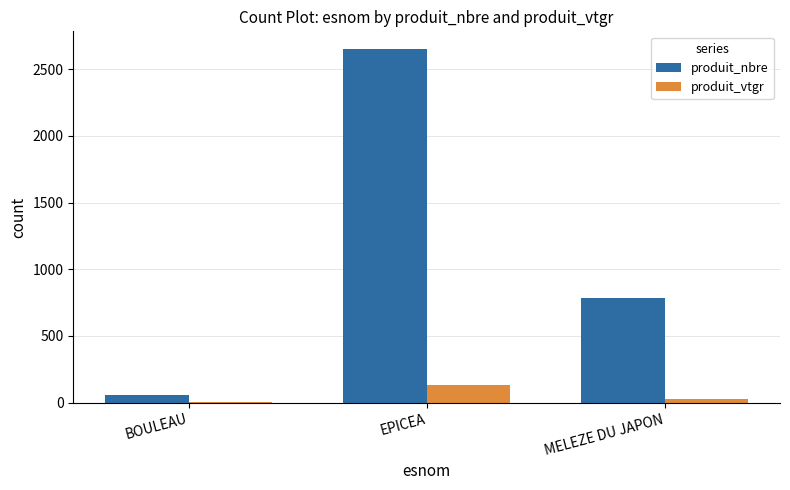

What is the sum of the produit_nbre values at BOULEAU and MELEZE DU JAPON?

837.0